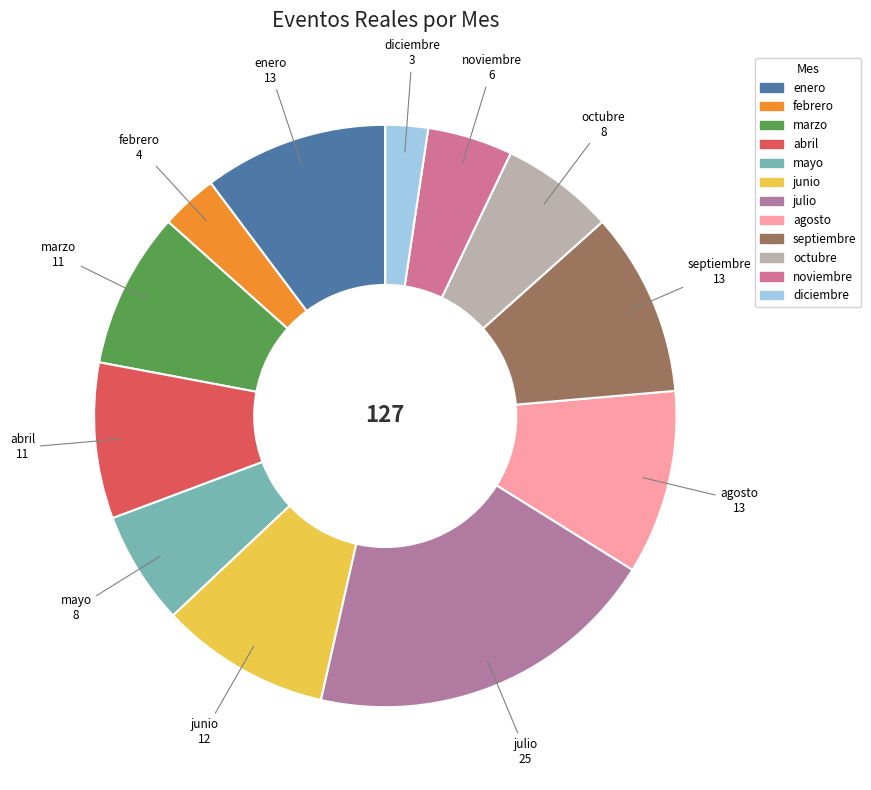

Does enero represent more than half of the total?

No